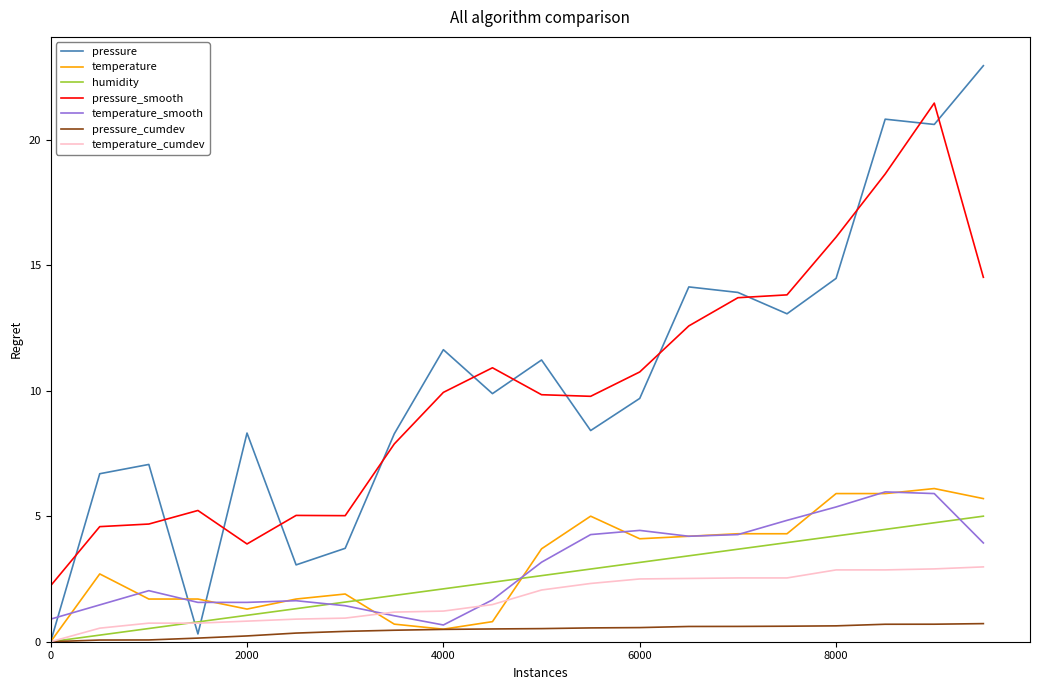

Which series has the largest range (max minus min)?

pressure